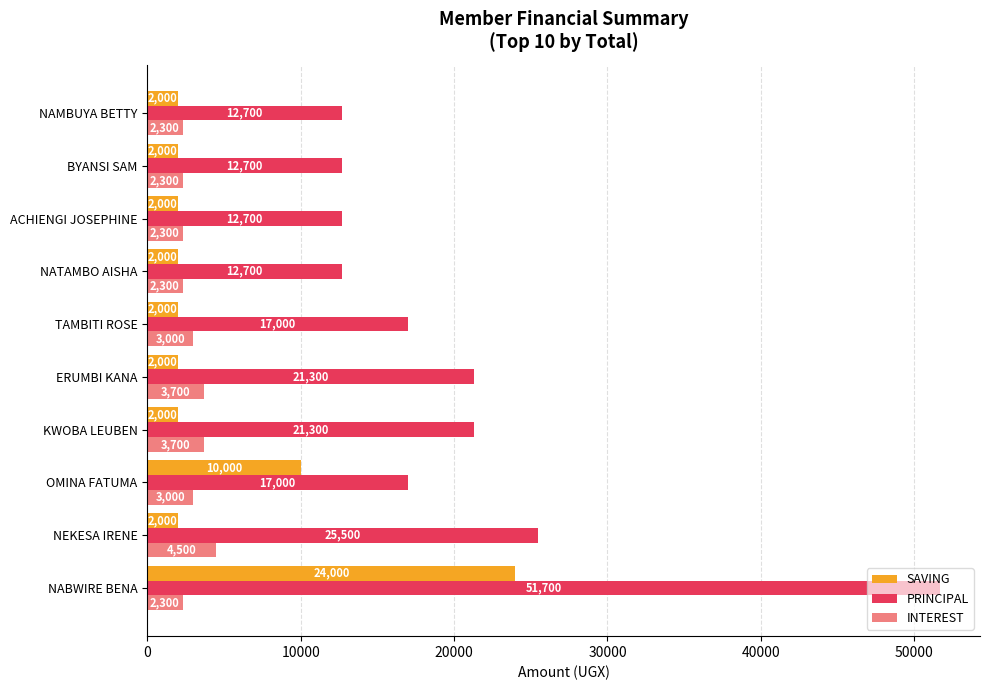

What are all the series names shown in the legend?

SAVING, PRINCIPAL, INTEREST